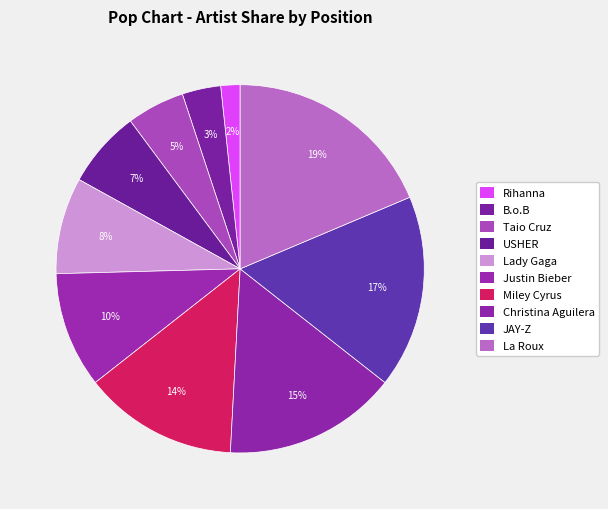

Rank the categories by value from lowest to highest.

Rihanna, B.o.B, Taio Cruz, USHER, Lady Gaga, Justin Bieber, Miley Cyrus, Christina Aguilera, JAY-Z, La Roux